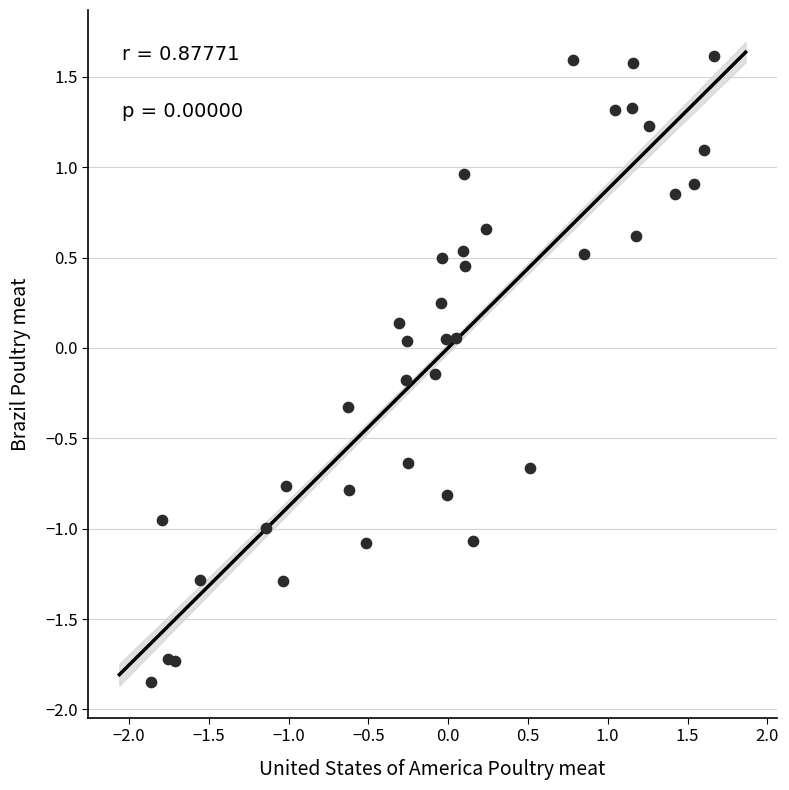

What is the range of X values (max minus min)?

3.5